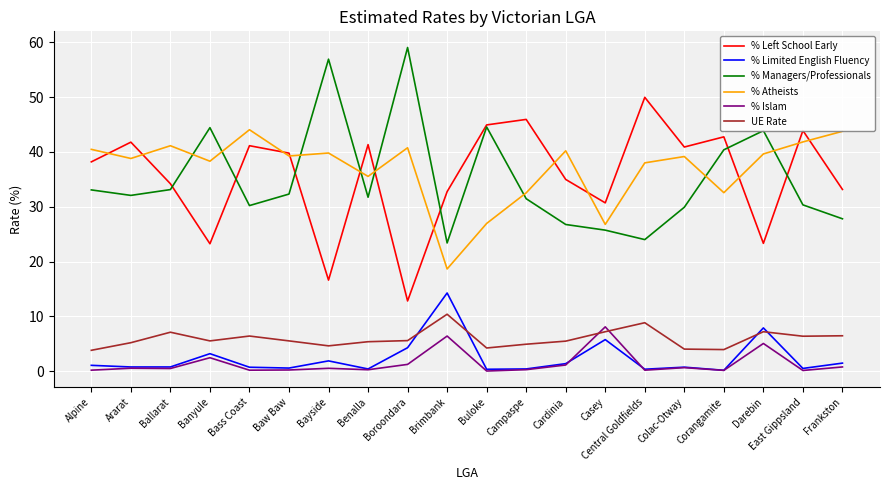

What are all the series names shown in the legend?

% Left School Early, % Limited English Fluency, % Managers/Professionals, % Atheists, % Islam, UE Rate